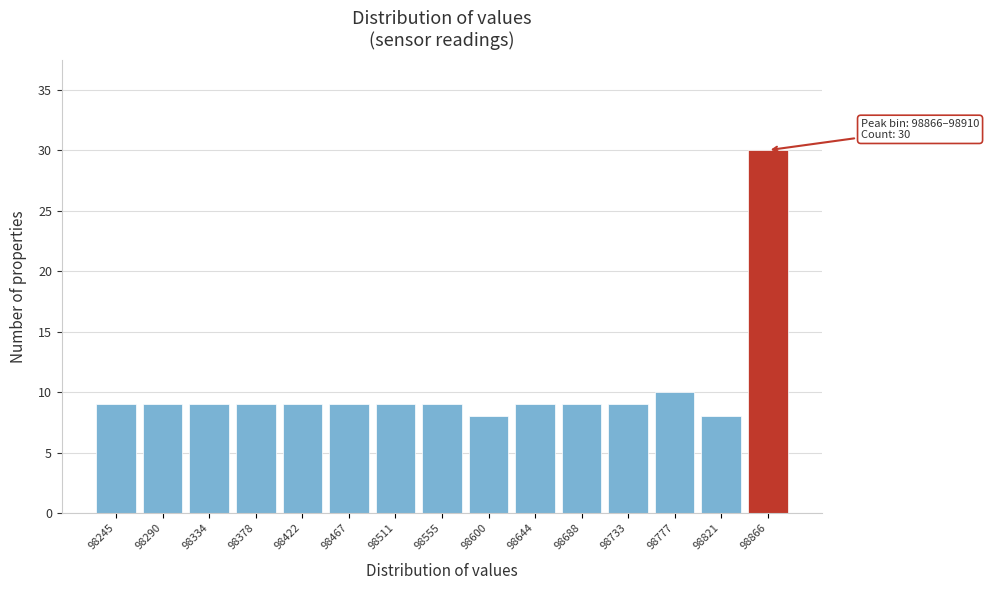

Reading right to left, list all the values displayed in this chart.

98866=30	98821=8	98777=10	98733=9	98688=9	98644=9	98600=8	98555=9	98511=9	98467=9	98422=9	98378=9	98334=9	98290=9	98245=9